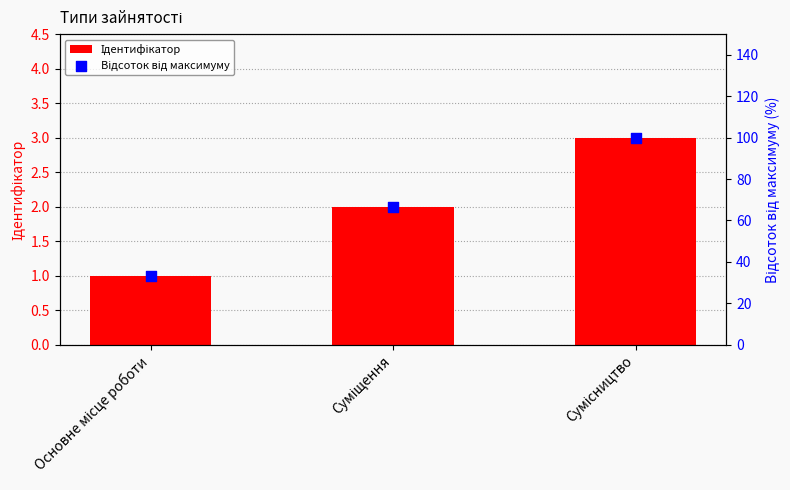

Which series has the widest spread of Y values?

Відсоток від максимуму